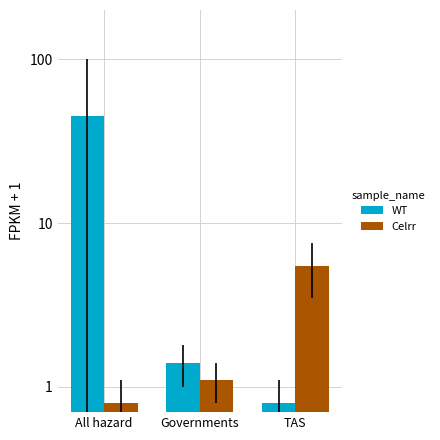

At how many categories does at least one series exceed 18?

1